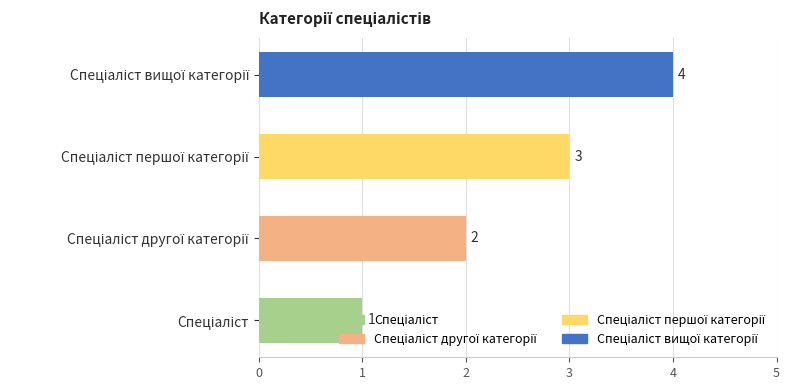

Count the values in the range 2 to 4.

3